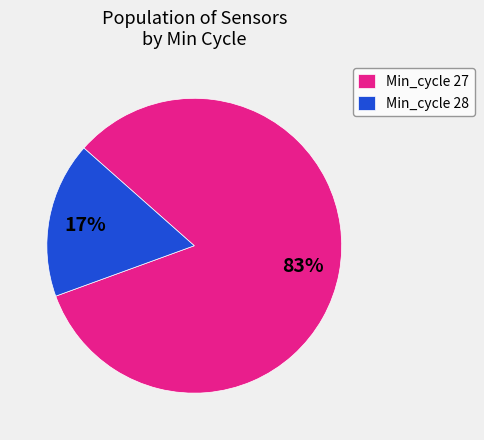

Is there any slice that represents more than half of the pie?

Yes